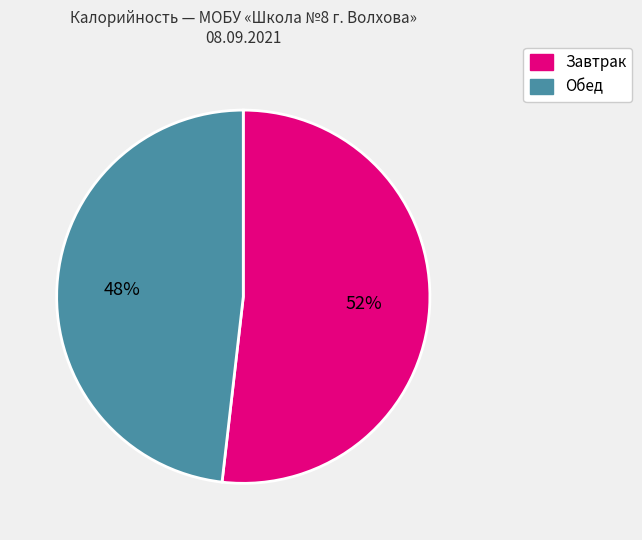

To the nearest percent, what is the average slice percentage?

50%